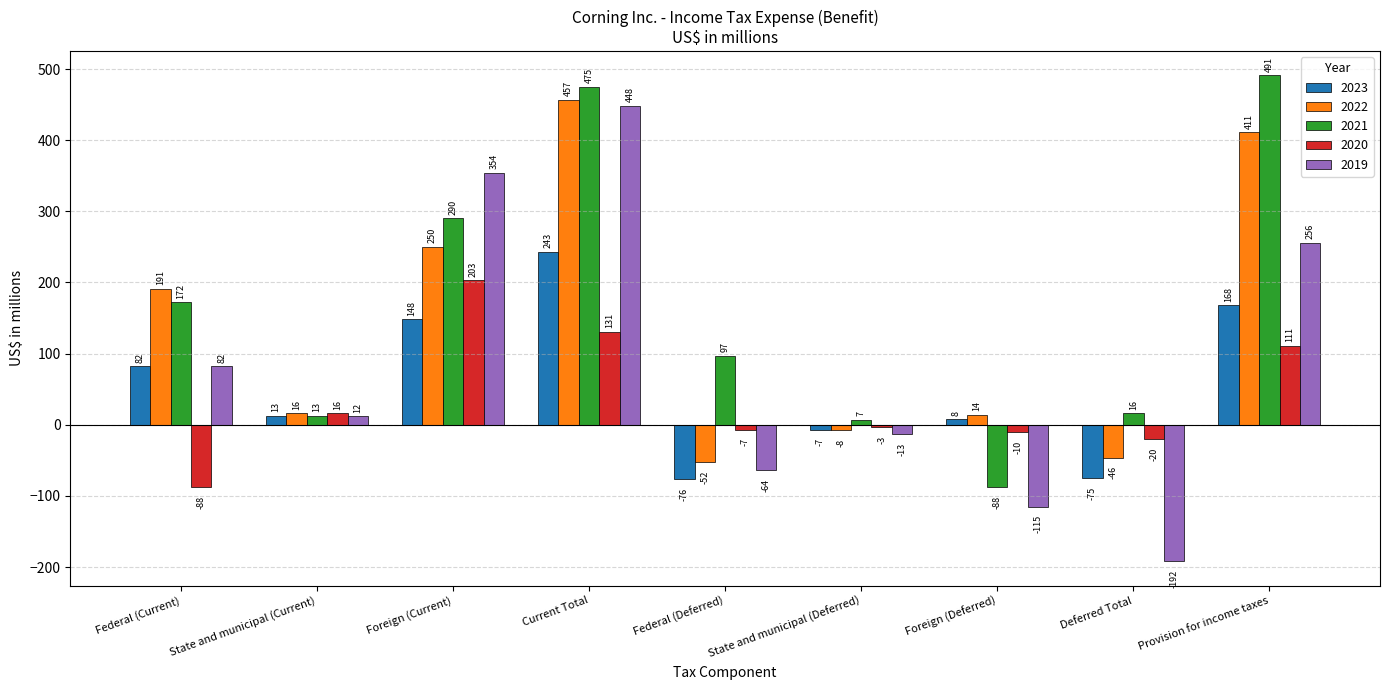

List the series in order of their overall mean, highest first.

2021, 2022, 2019, 2023, 2020